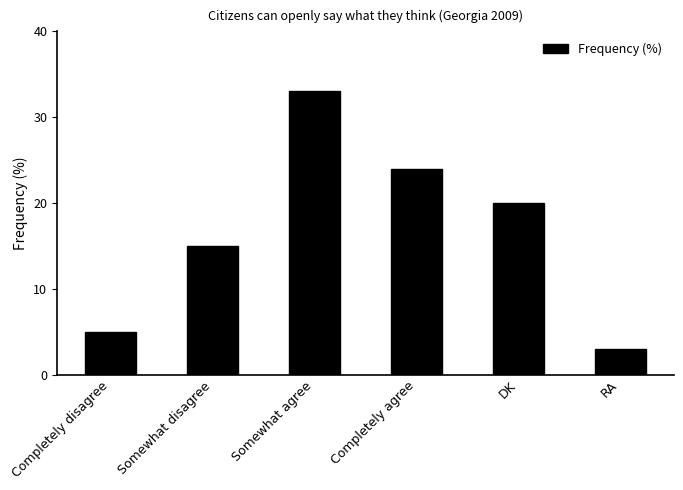

What is the sum of all values?

100